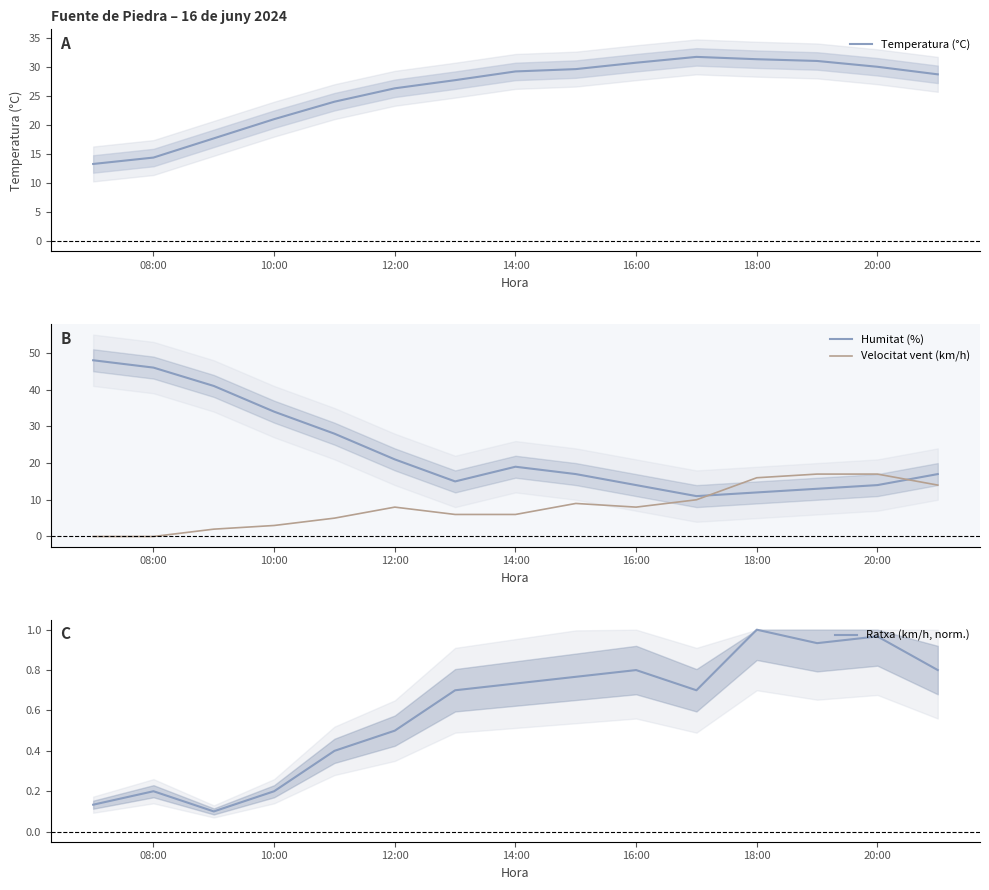

Which series ends up on top after the final intersection of Humitat (%) and Velocitat vent (km/h)?

Humitat (%)